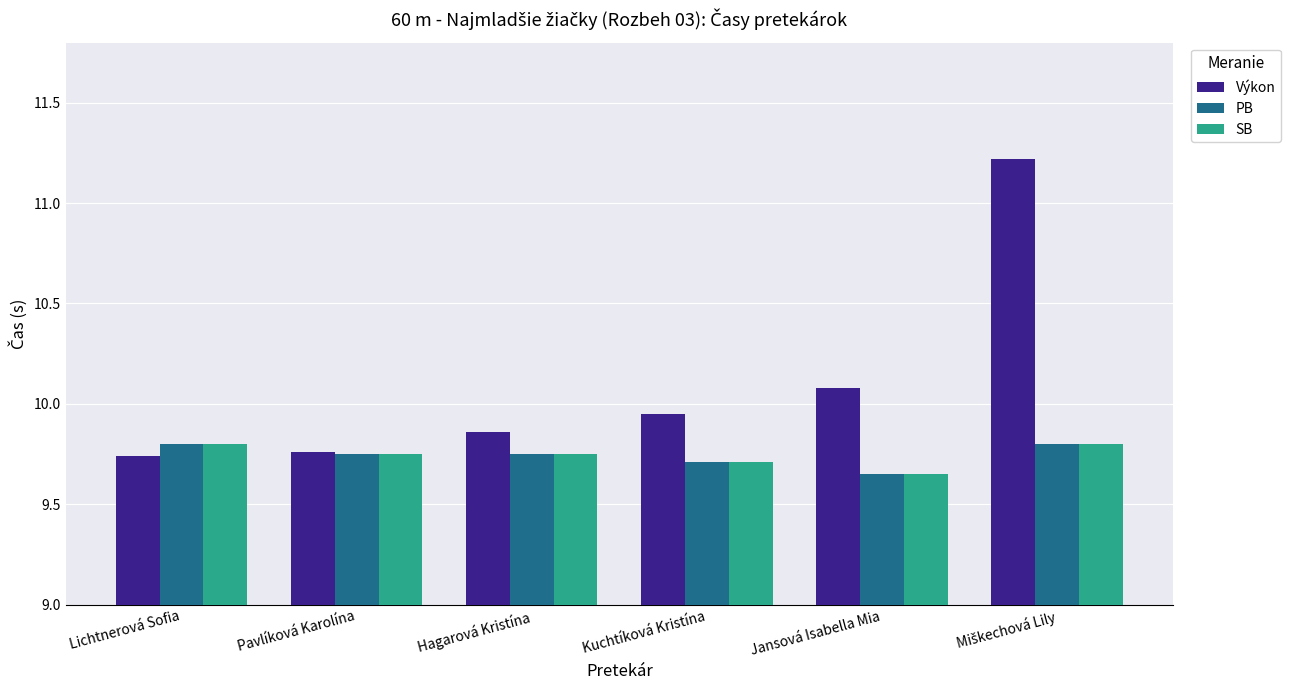

True or false: PB has a value of 5.4 at Lichtnerová Sofia.

False